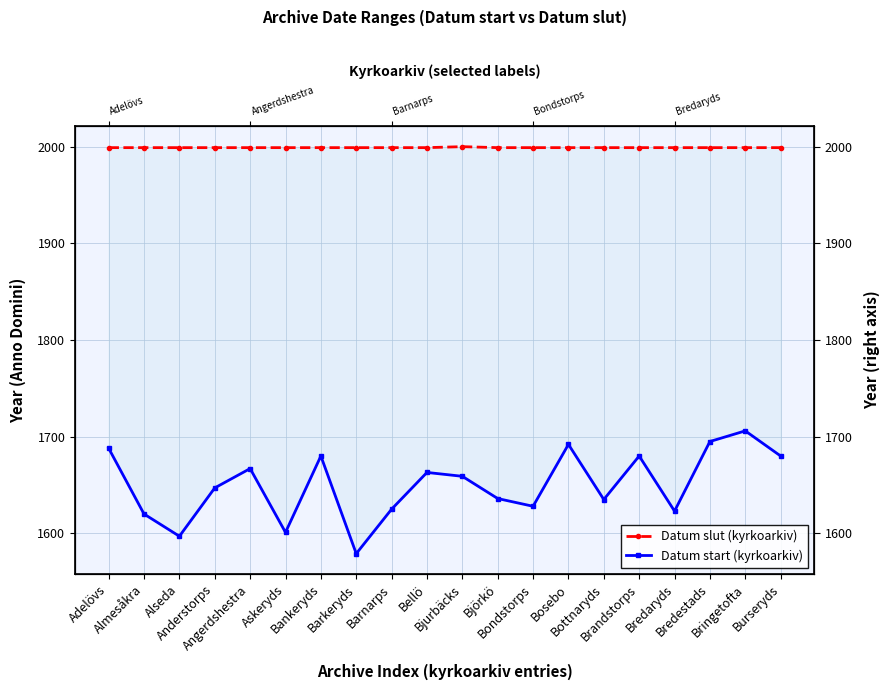

Where is Datum slut (kyrkoarkiv) nearest to the value 1999?

Adelövs